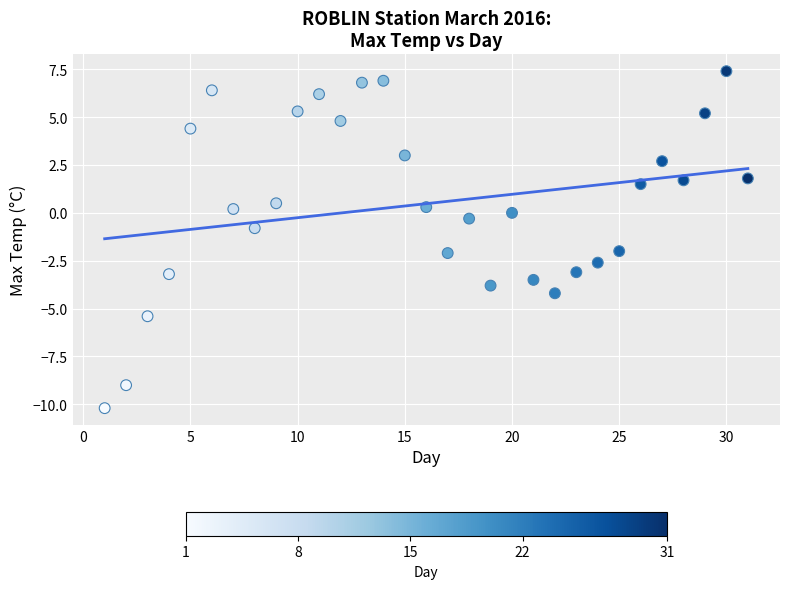

What is the range of Y values (max minus min)?

17.6